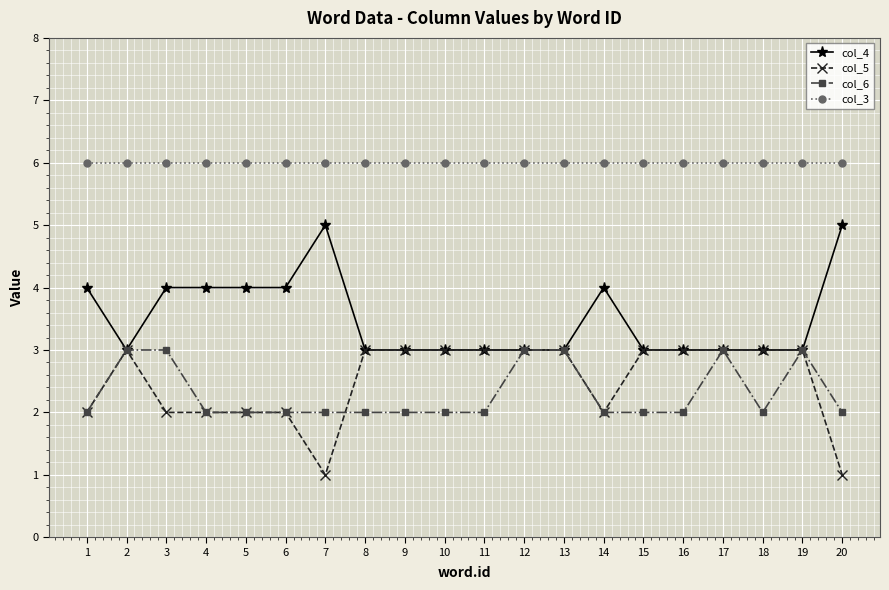

What is the maximum value shown in the chart?

6